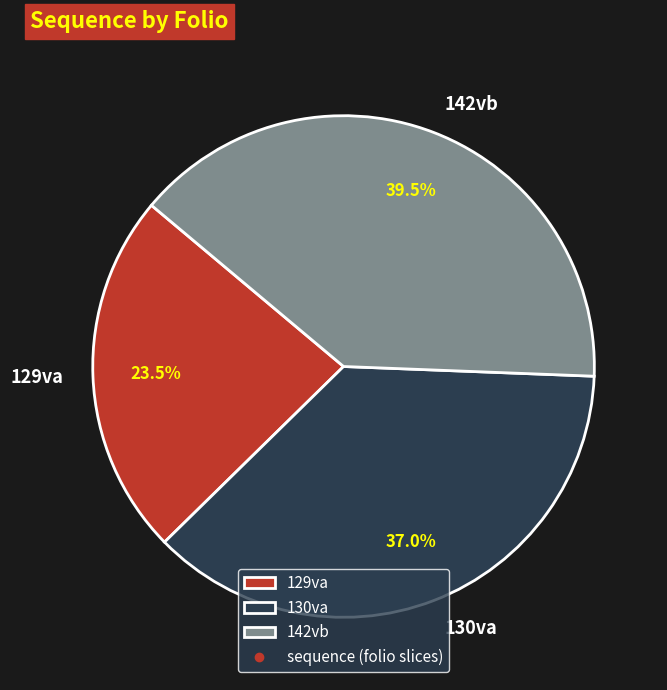

What percentage is NOT represented by 142vb?

60.5%